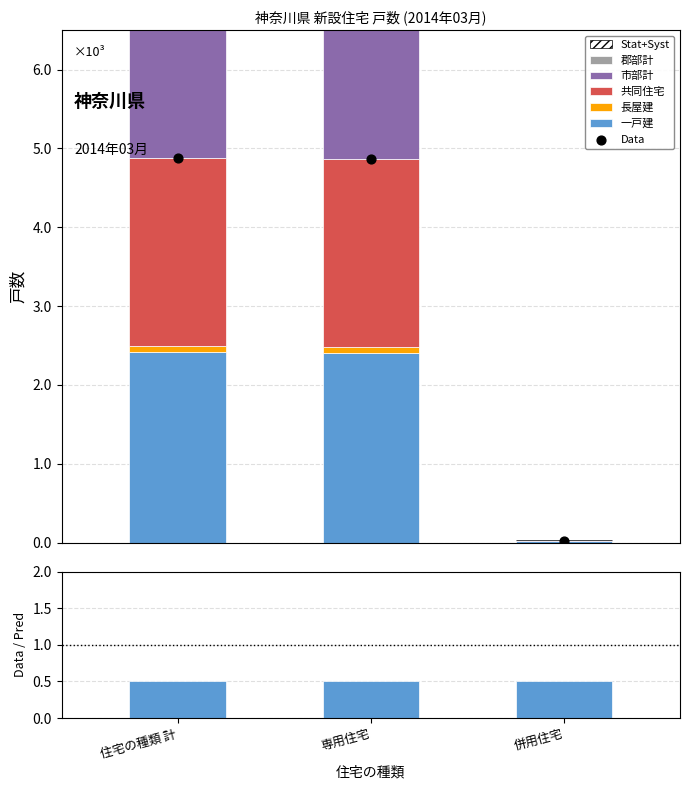

Is the value of 郡部計 at 住宅の種類 計 greater than the value of 一戸建 at 住宅の種類 計?

No